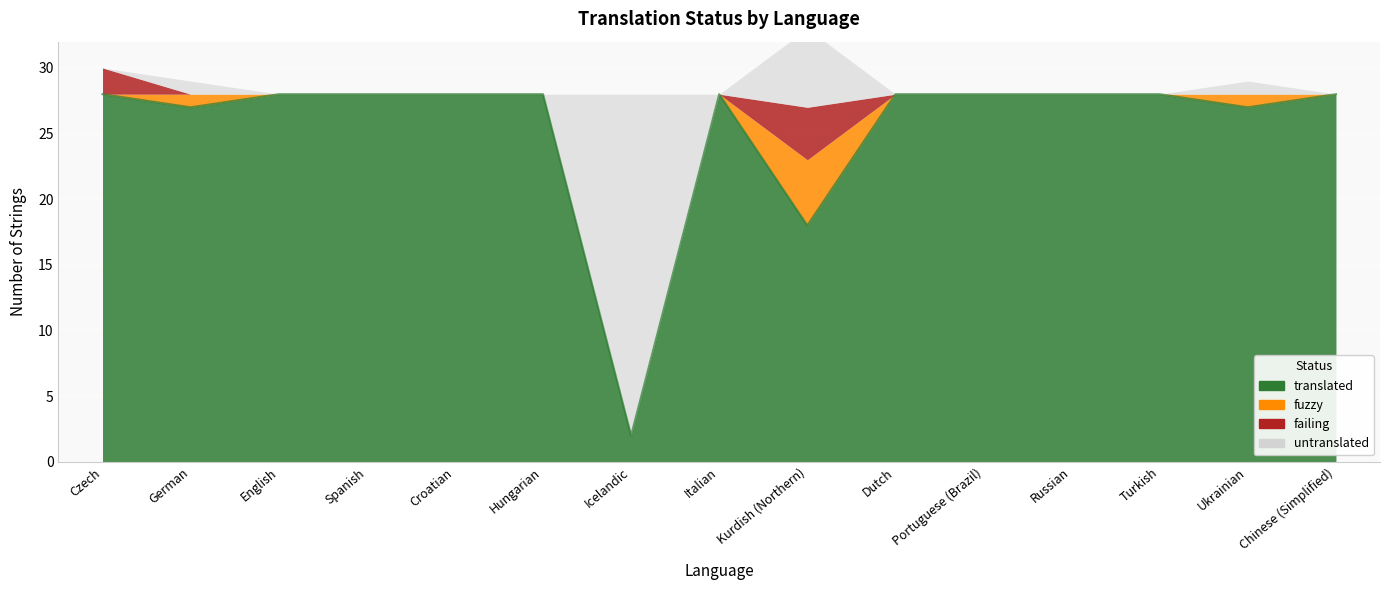

Between Chinese (Simplified) and Turkish, which is larger?

Chinese (Simplified)